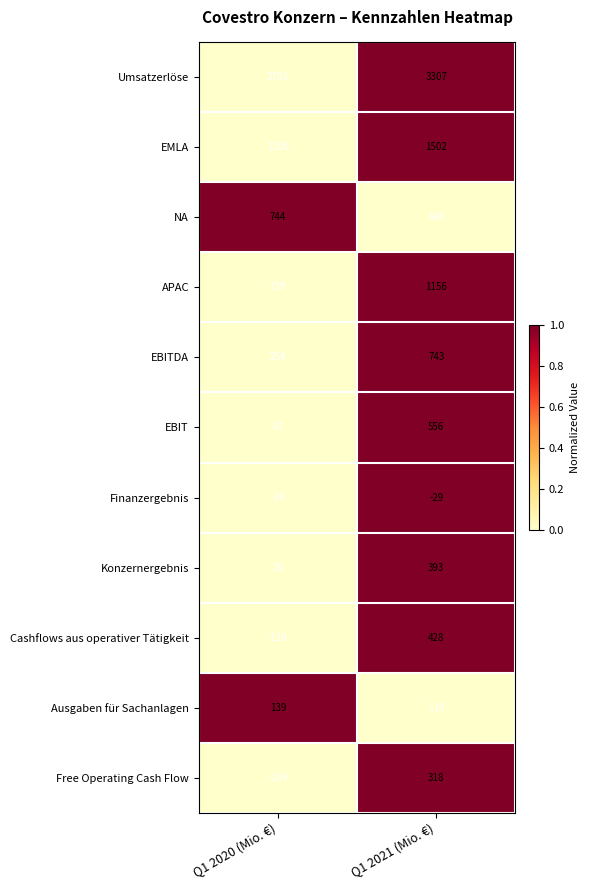

Between Q1 2020 (Mio. €) and Q1 2021 (Mio. €), which series saw the biggest shift?

Free Operating Cash Flow